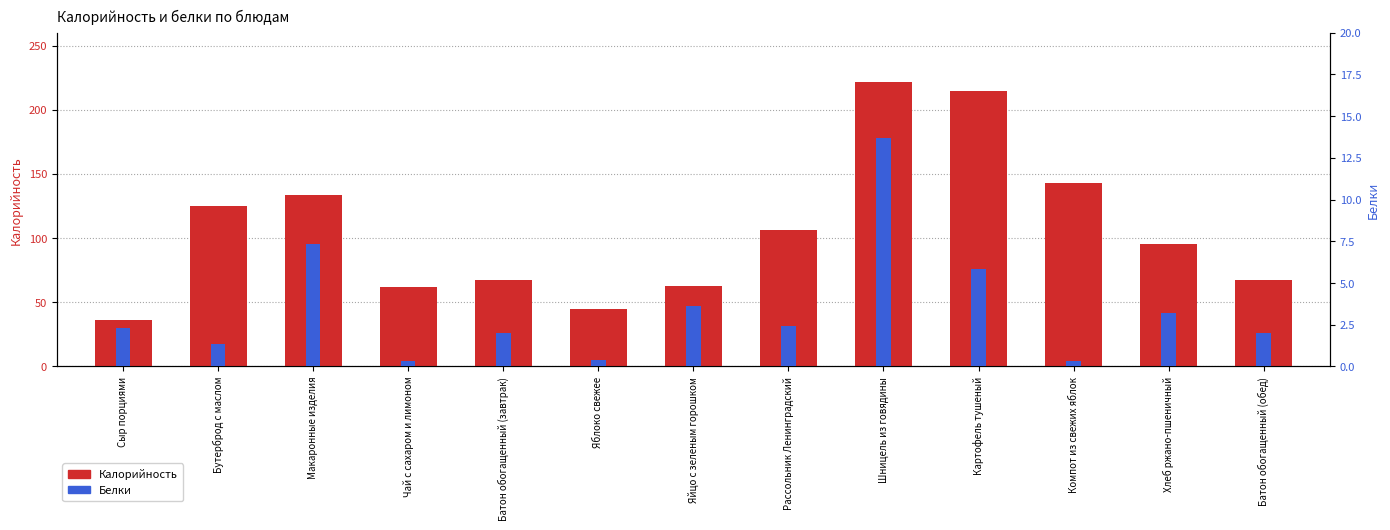

What is the difference between the Белки values at Чай с сахаром и лимоном and Хлеб ржано-пшеничный?

2.9